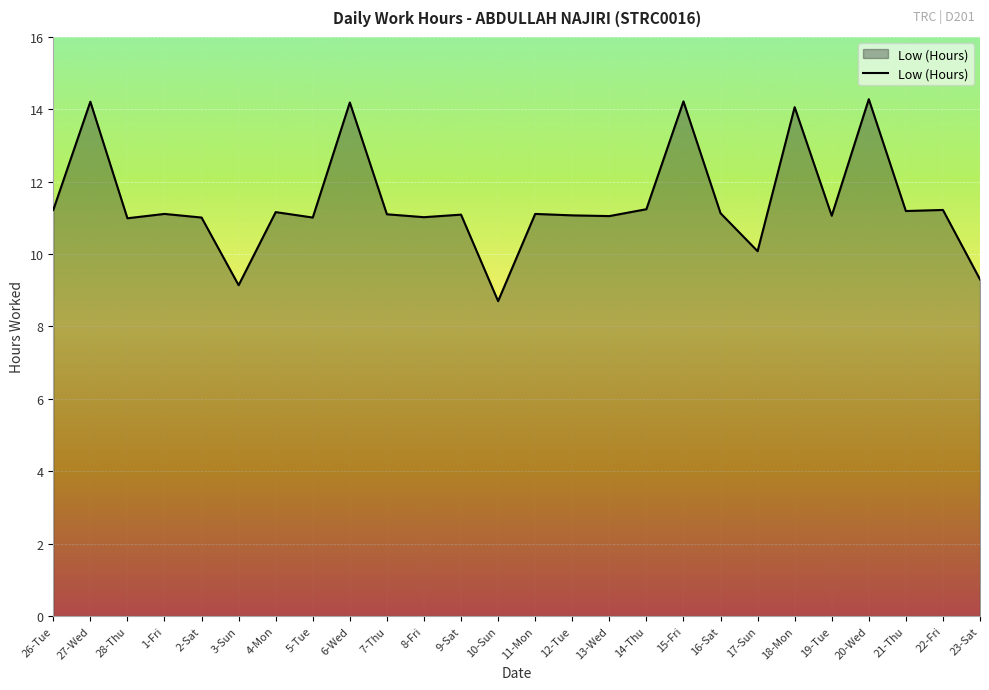

What is the difference between the values at 27-Wed and 16-Sat?

3.1